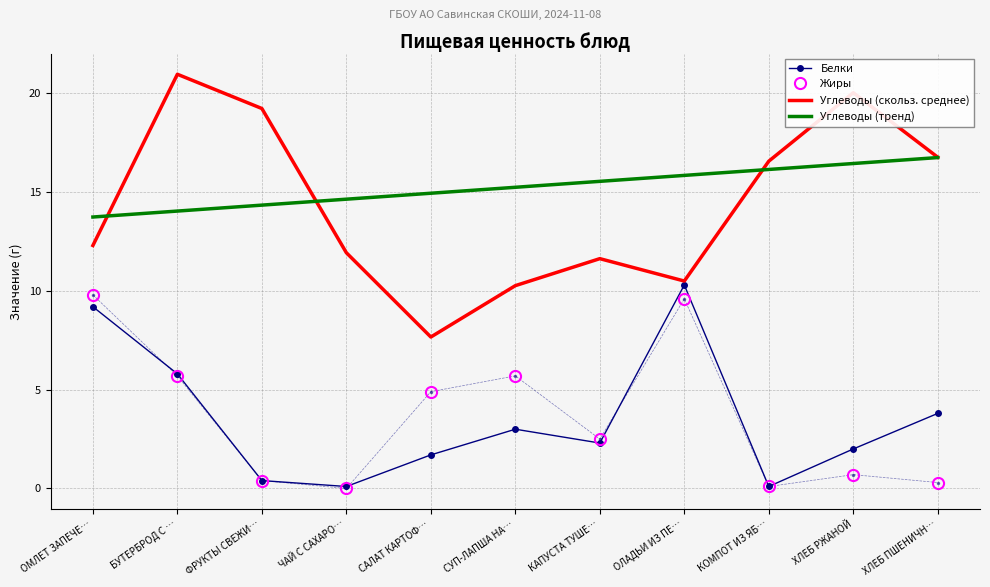

At which category does Жиры reach its first local valley?

ЧАЙ С САХАРО…